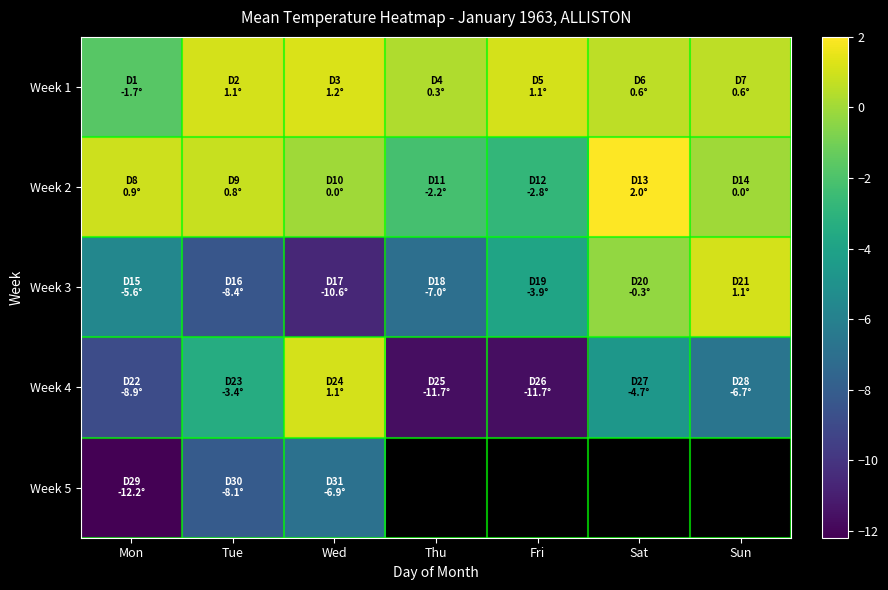

Is the value of Week 1 at Mon greater than the value of Week 5 at Wed?

Yes